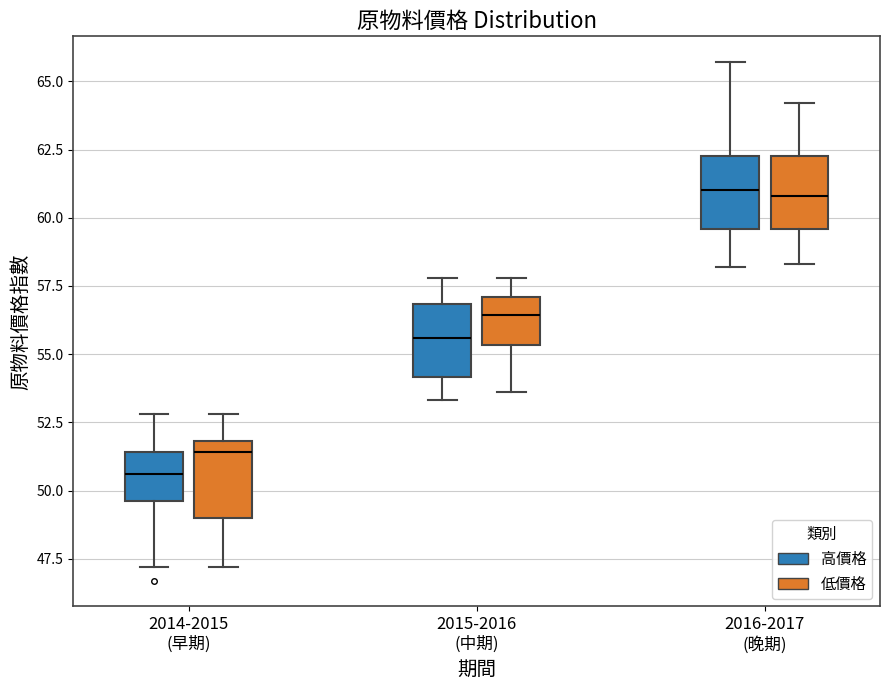

Reading left to right, transcribe this box plot: for each box, give where its median line is, the range the box spans, and where its two whiskers end, as read against the y-axis. The values are not printed on the chart, so give them approximately, as read against the axis.

2014-2015 (早期) (高價格): median 50.5, box 49.5 to 51.5, whiskers 47.0 to 53.0
2014-2015 (早期) (低價格): median 51.5, box 49.0 to 52.0, whiskers 47.0 to 53.0
2015-2016 (中期) (高價格): median 55.5, box 54.0 to 57.0, whiskers 53.5 to 58.0
2015-2016 (中期) (低價格): median 56.5, box 55.5 to 57.0, whiskers 53.5 to 58.0
2016-2017 (晚期) (高價格): median 61.0, box 59.5 to 62.5, whiskers 58.0 to 65.5
2016-2017 (晚期) (低價格): median 61.0, box 59.5 to 62.5, whiskers 58.5 to 64.0